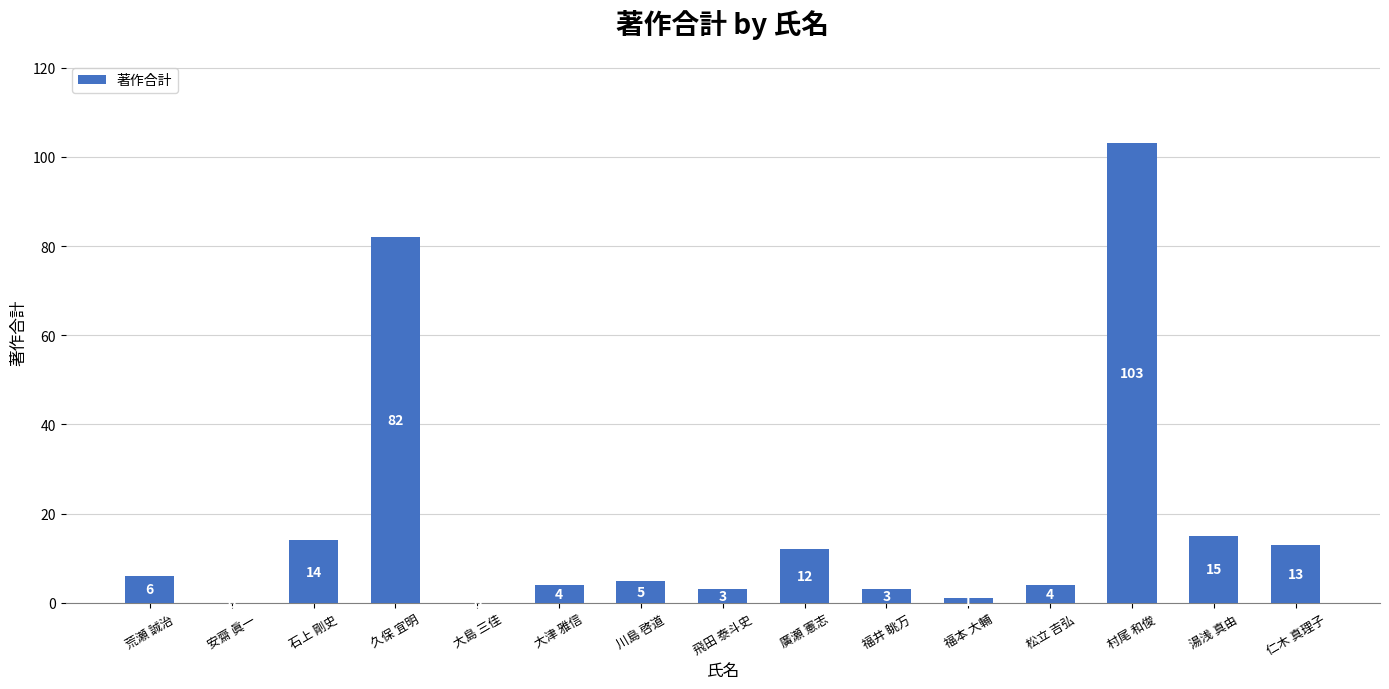

Which category has the highest value across all series?

村尾 和俊